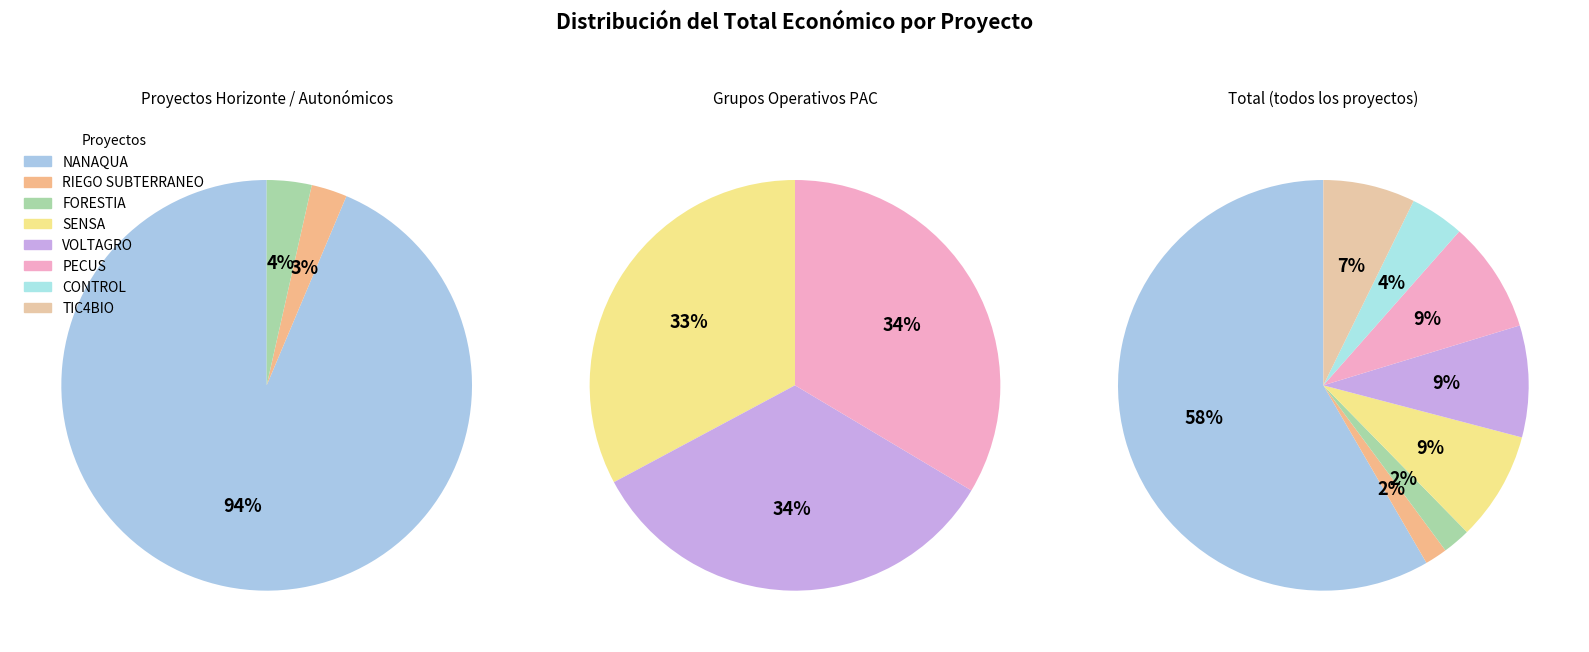

Is it true that NANAQUA is 64% of the pie?

False